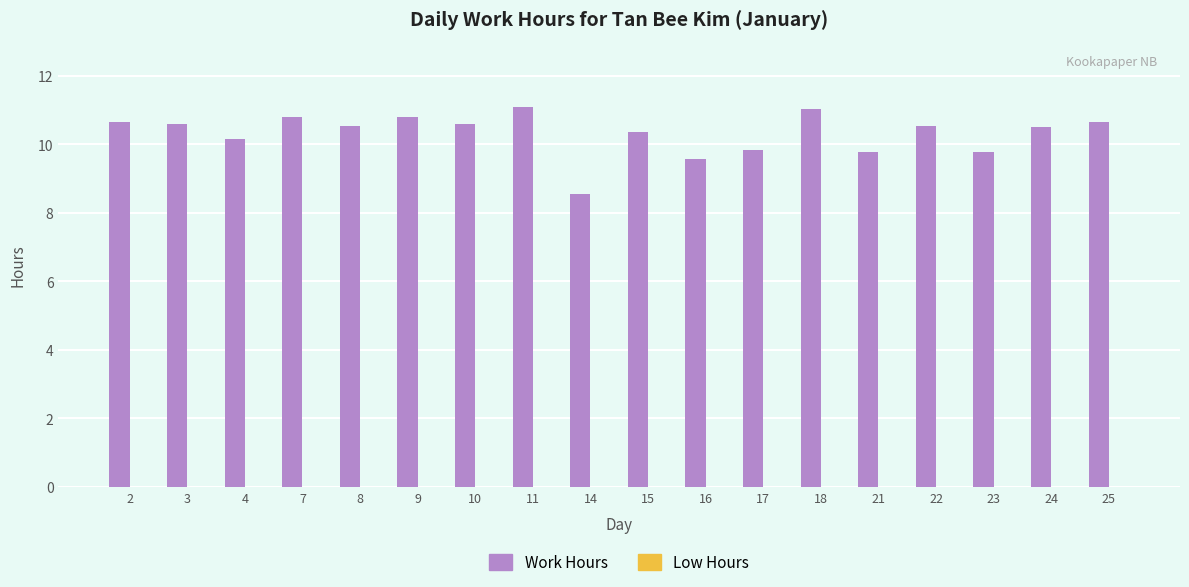

What is the value of the 9th bar from the left?

8.5